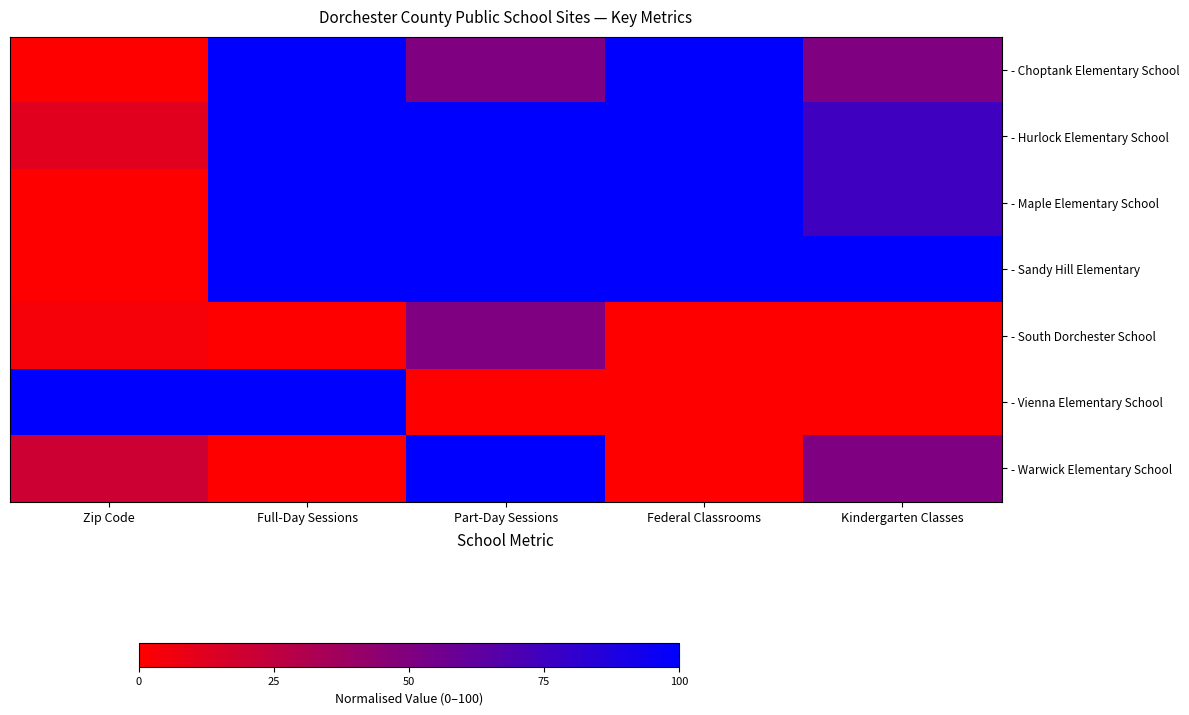

How many categories are shown in the chart?

5